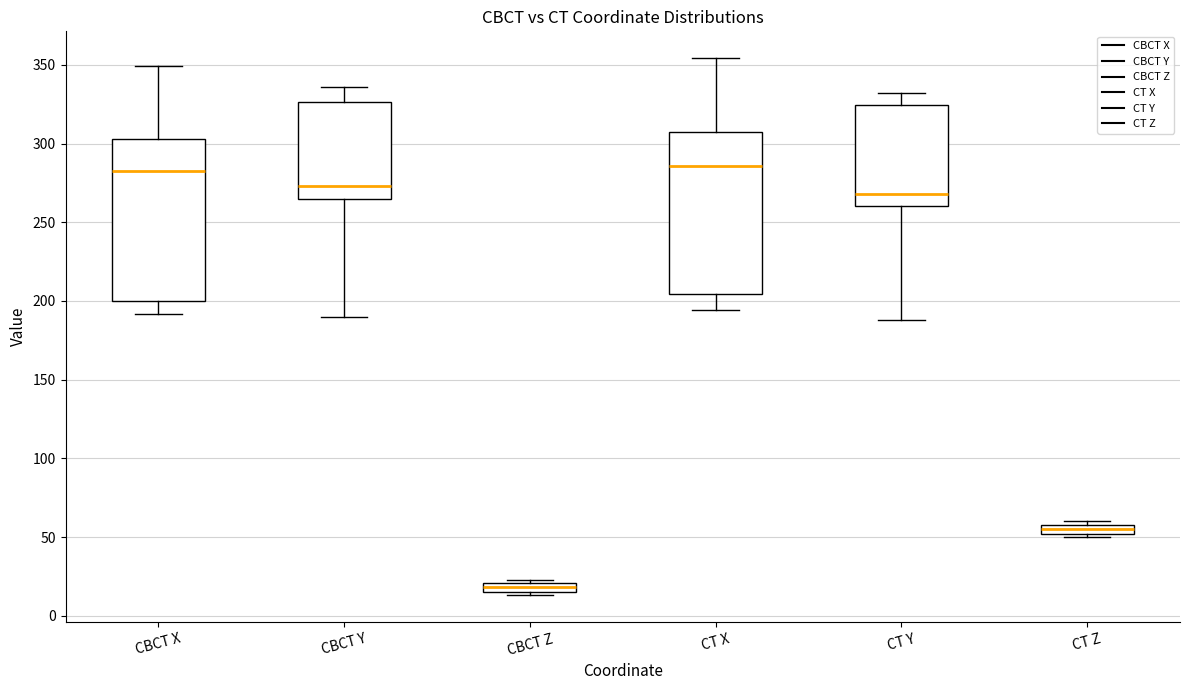

Which box's median line is the lowest?

CBCT Z